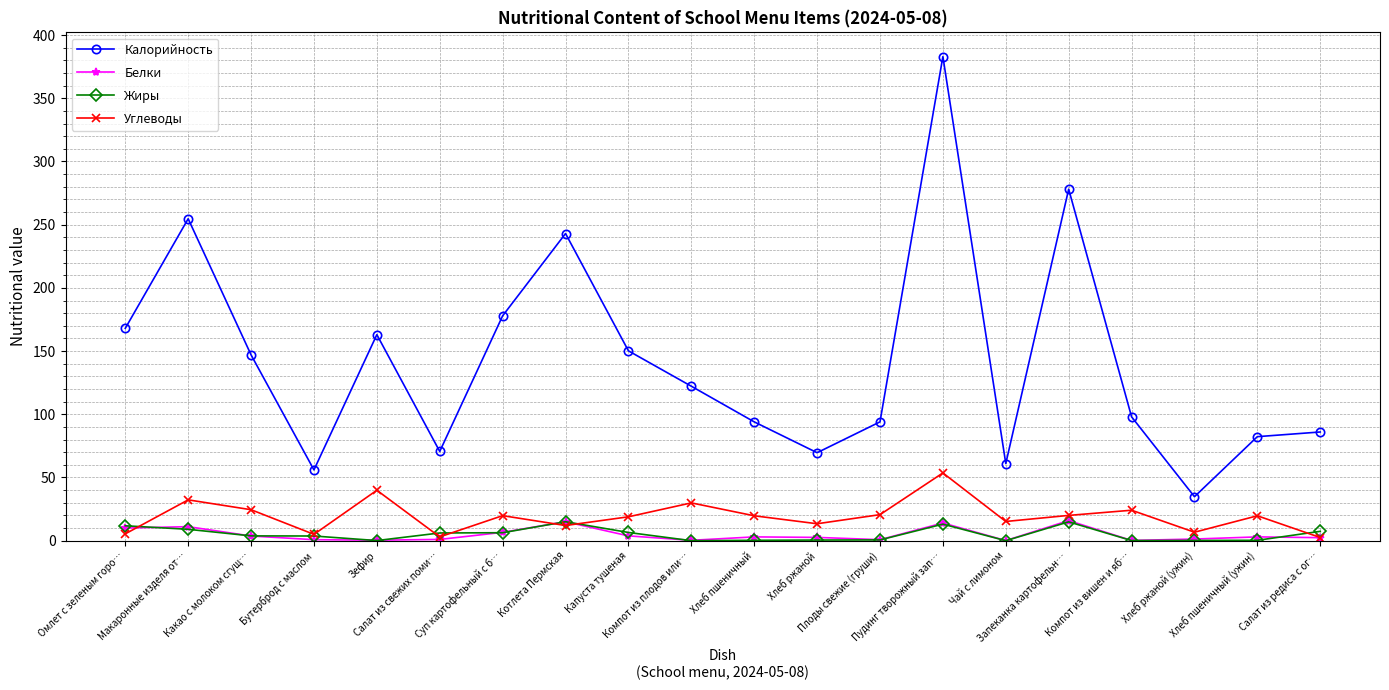

At how many categories does at least one series exceed 229?

4